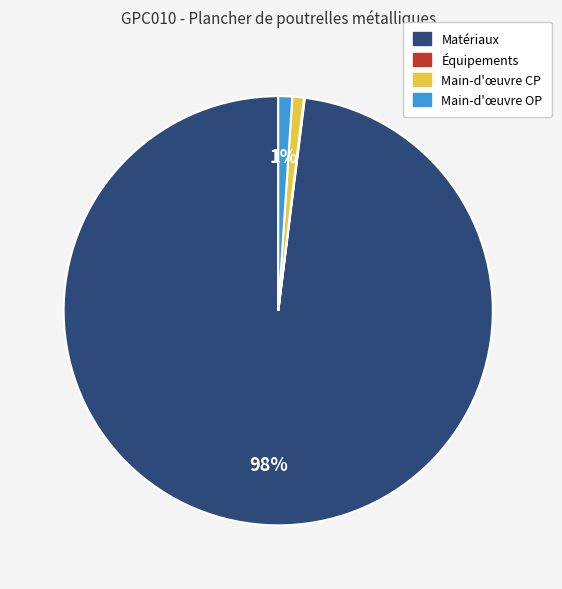

Which category accounts for the majority?

Matériaux